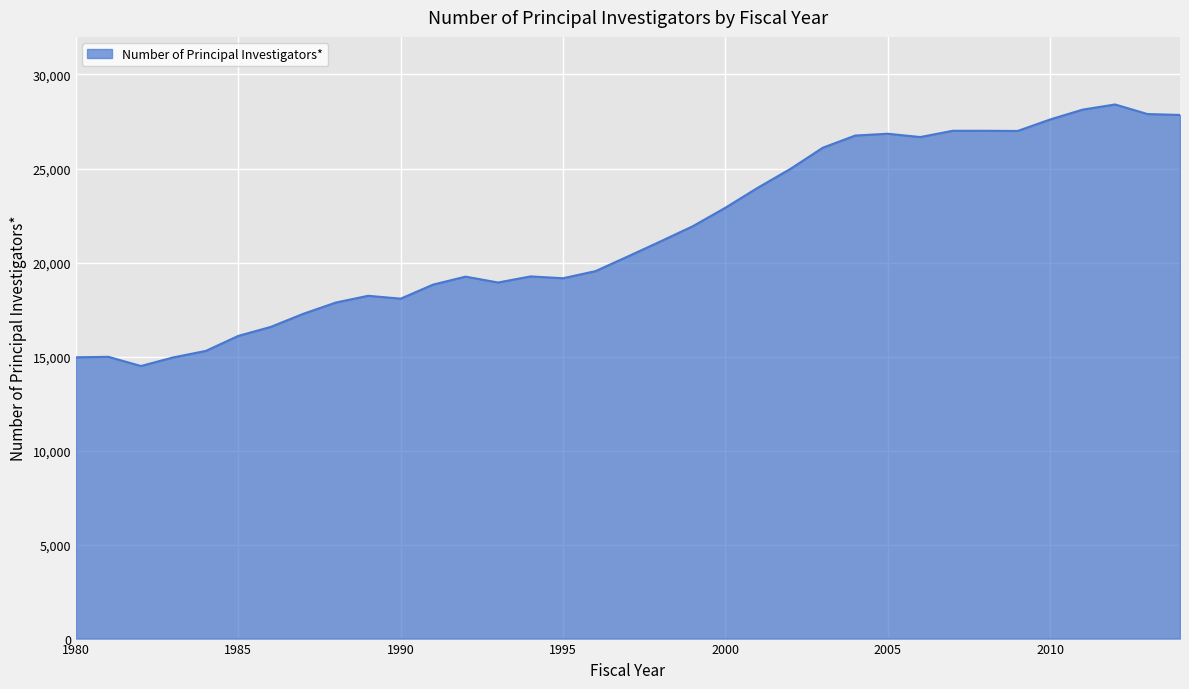

What is the minimum value shown in the chart?

14496